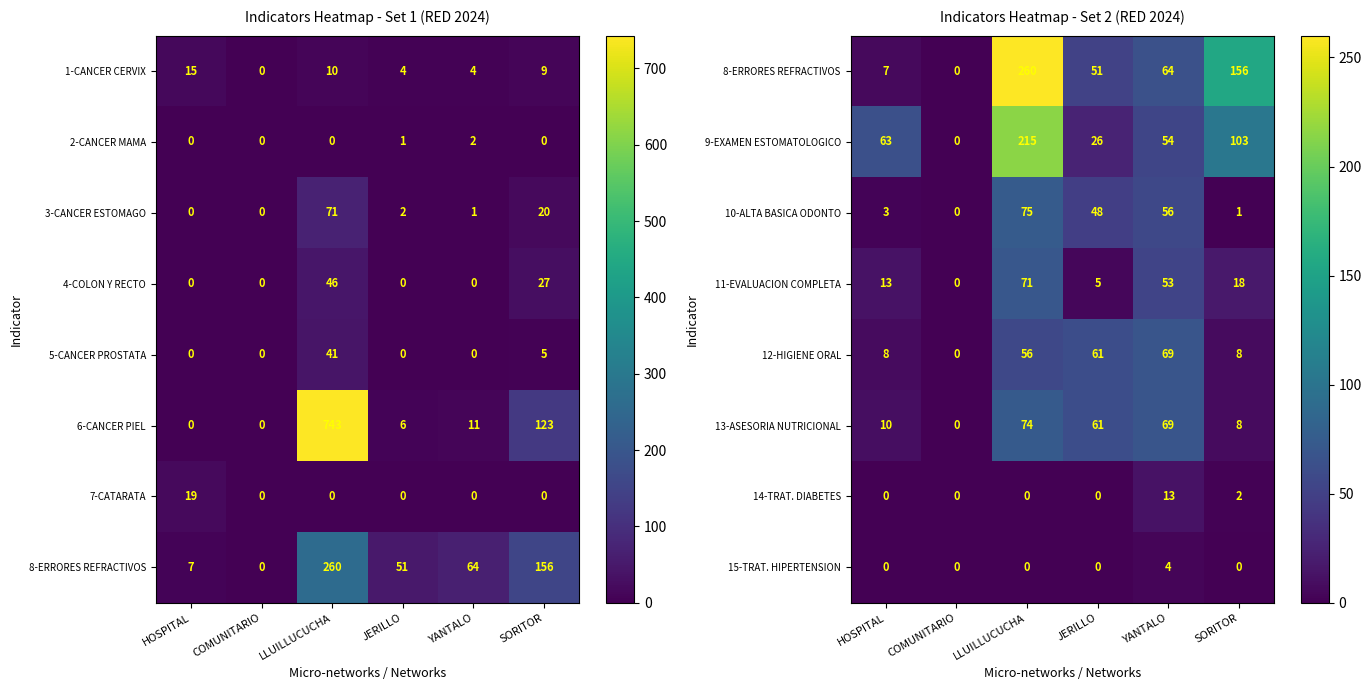

At which category is the sum across all series the highest?

LLUILLUCUCHA